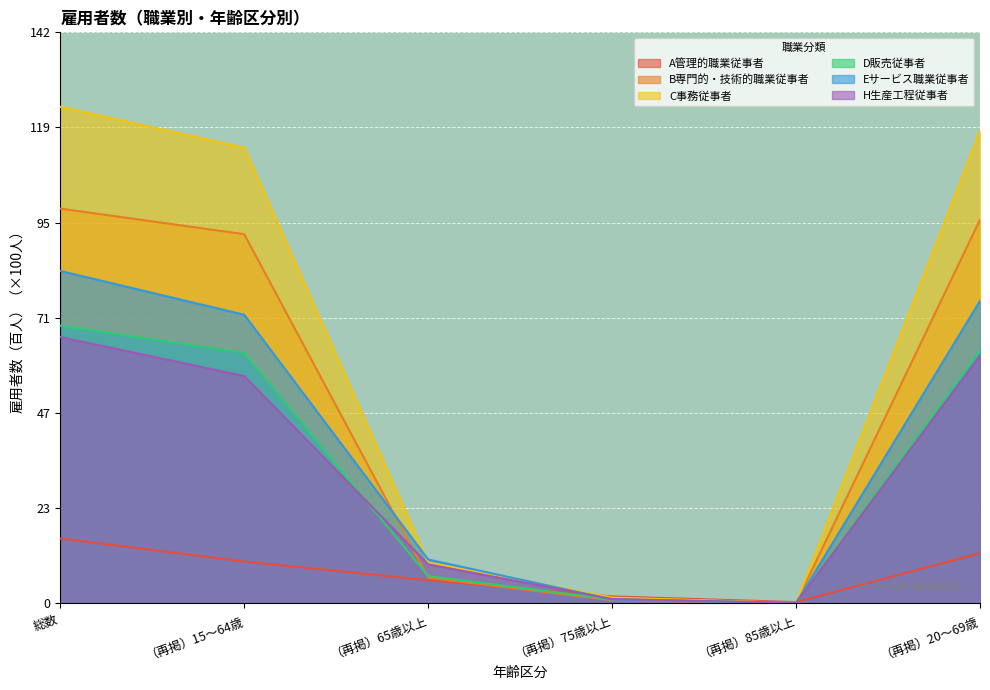

What position from the right is （再掲）65歳以上?

4